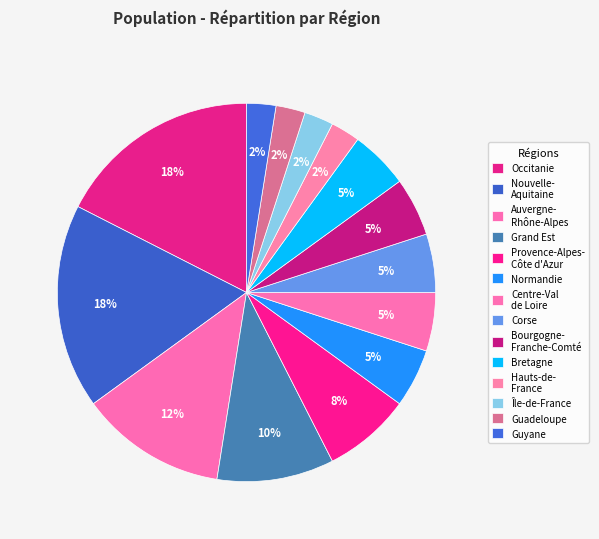

Which category has the smallest portion of the pie?

Guadeloupe